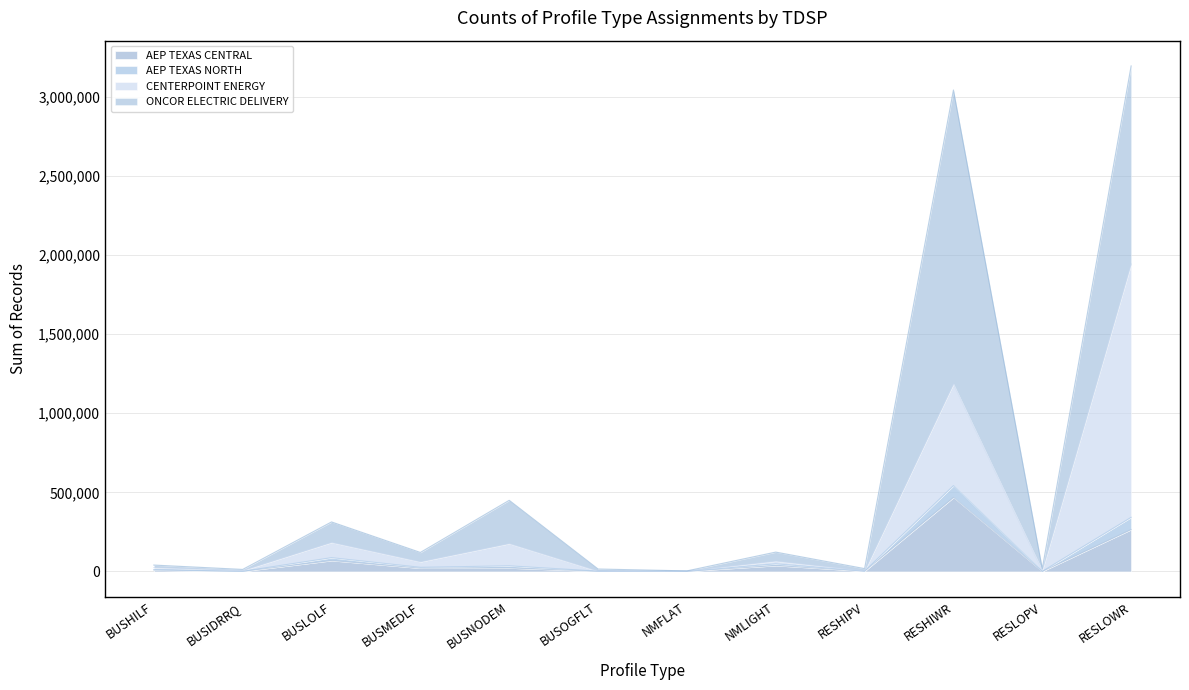

The value of ONCOR ELECTRIC DELIVERY at NMFLAT is 492. True or false?

False